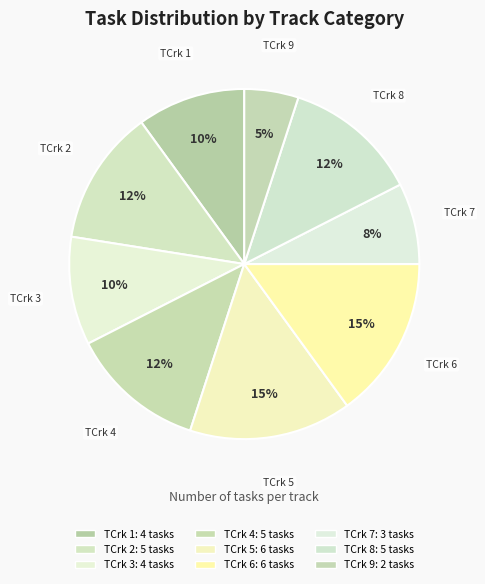

Count the number of slices in the pie.

9